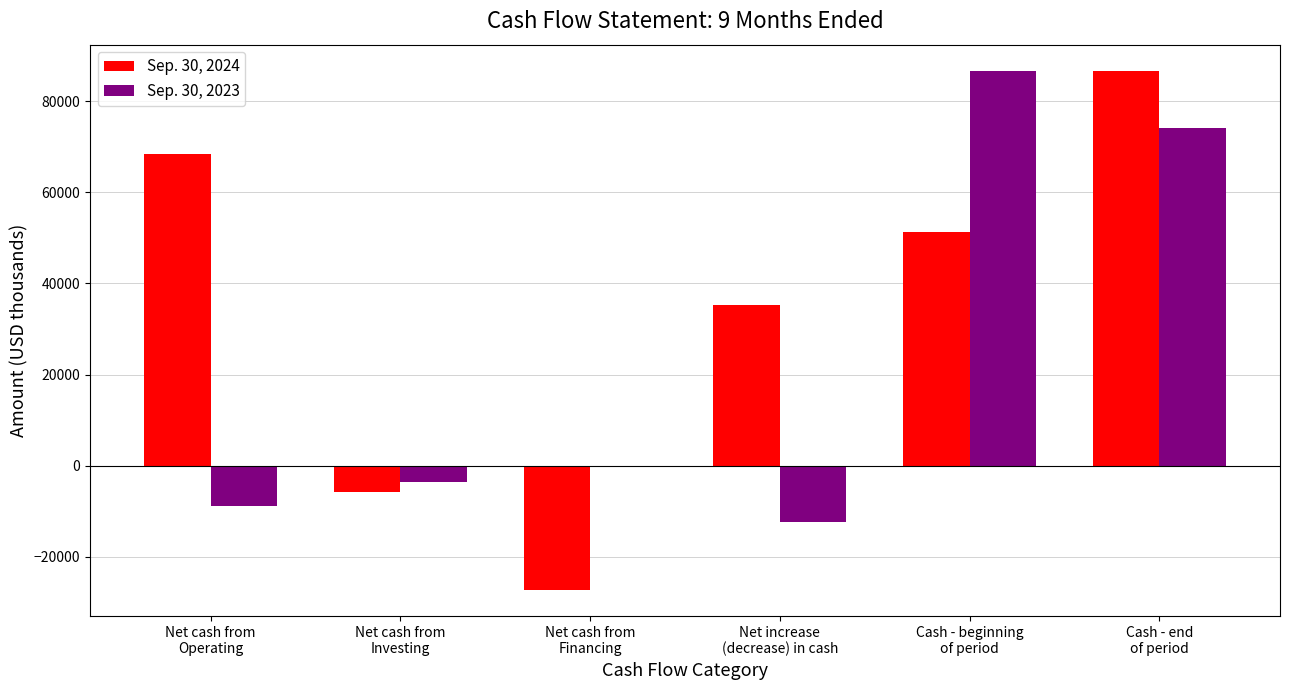

How many series are shown in this chart?

2